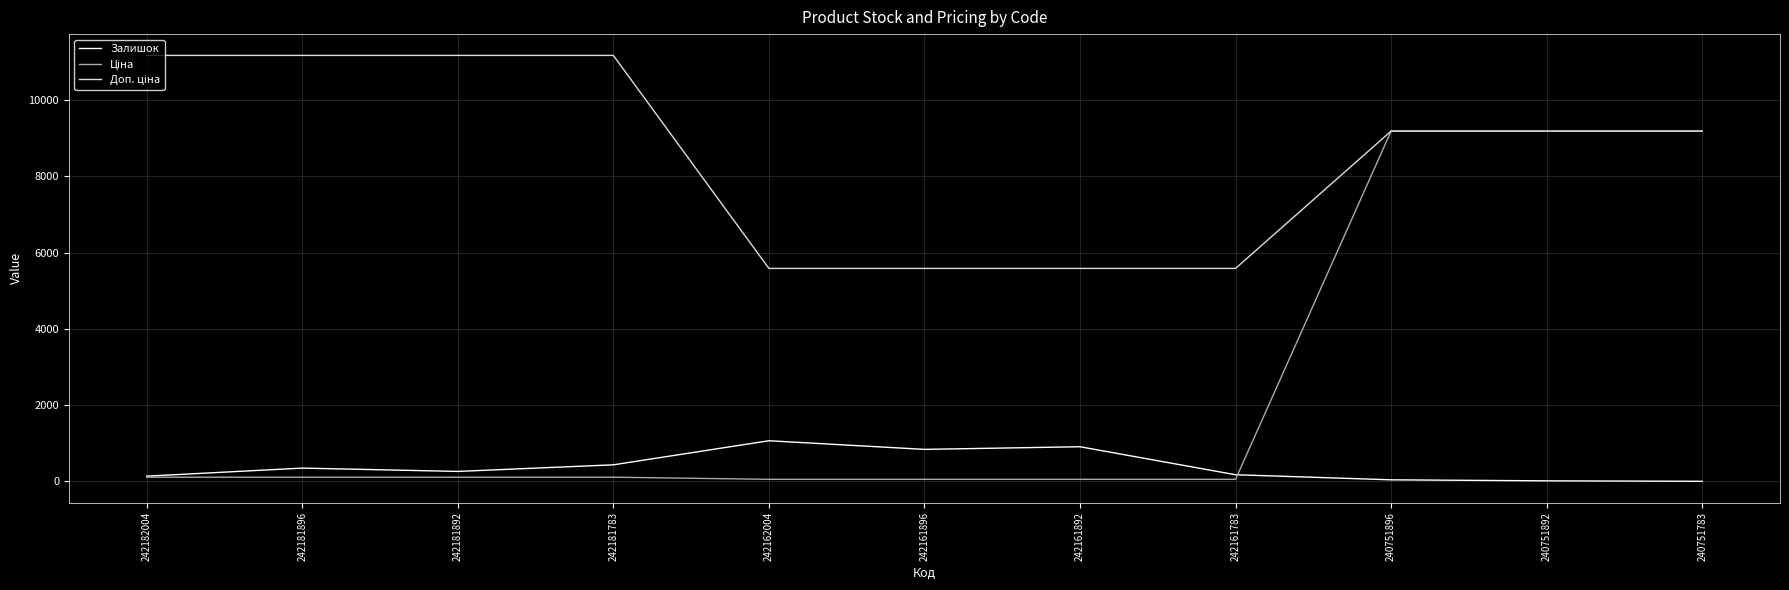

True or false: Залишок has a value of 139.0 at 242182004.

True